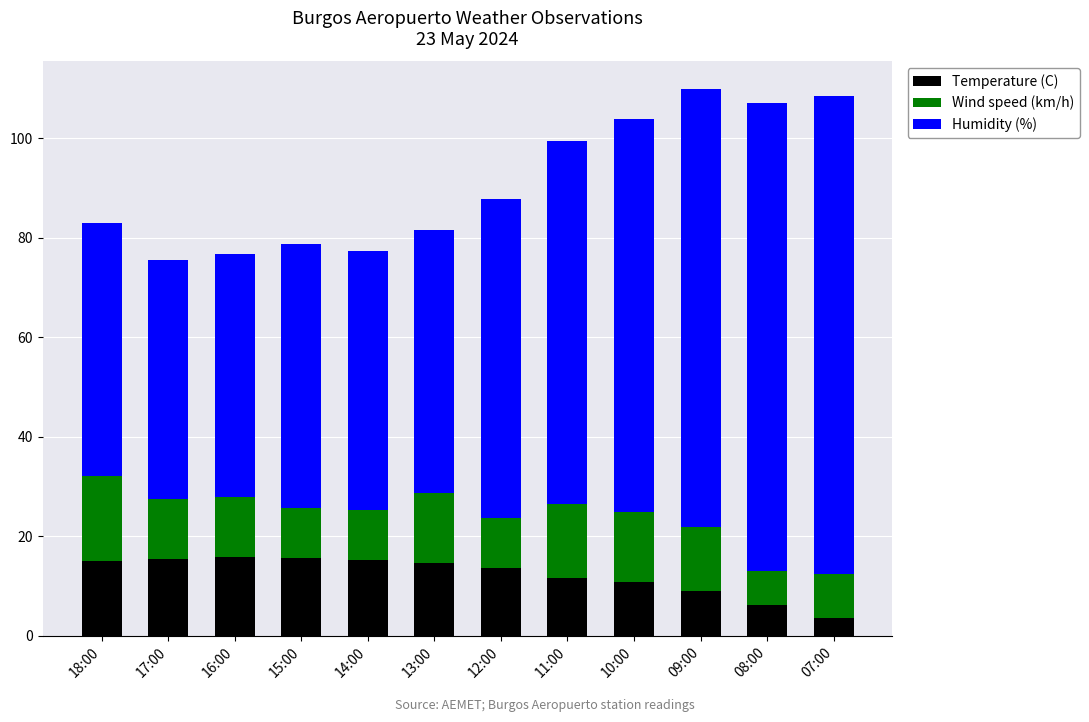

At which label is Temperature (C) closest to 9?

09:00